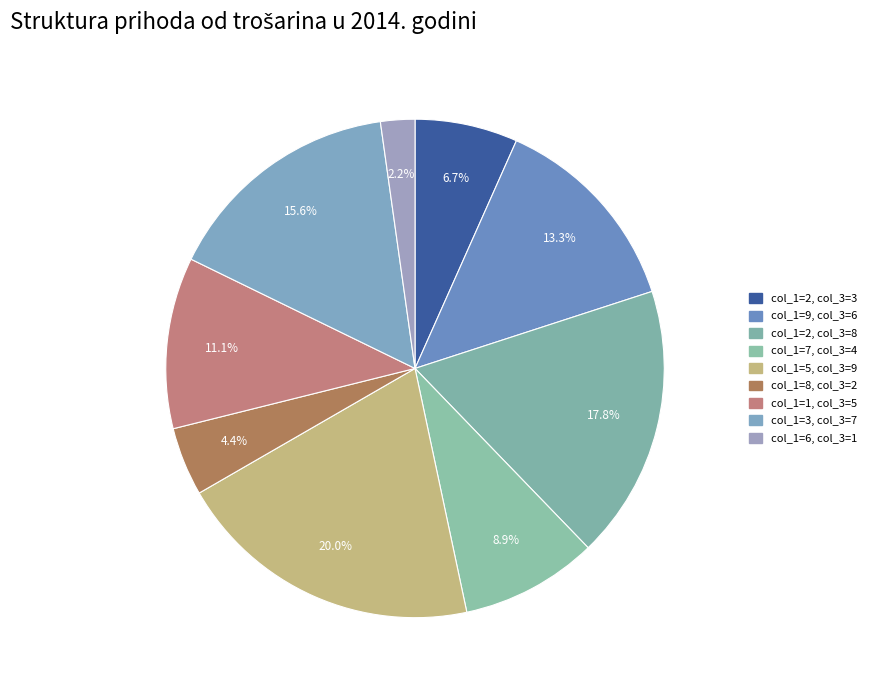

How many slices are in this pie chart?

9